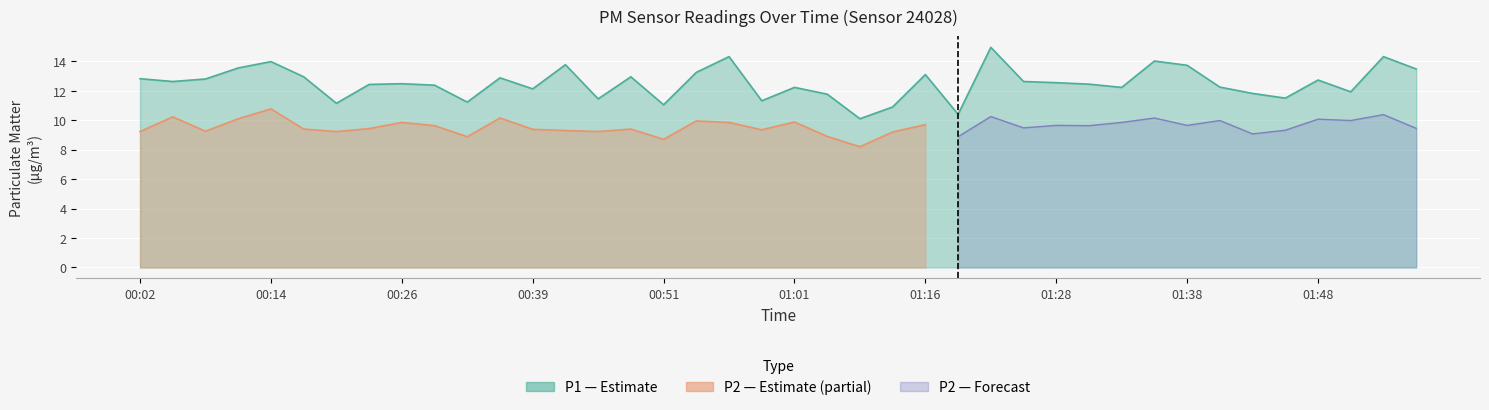

What value does the data have at 01:38?

13.7